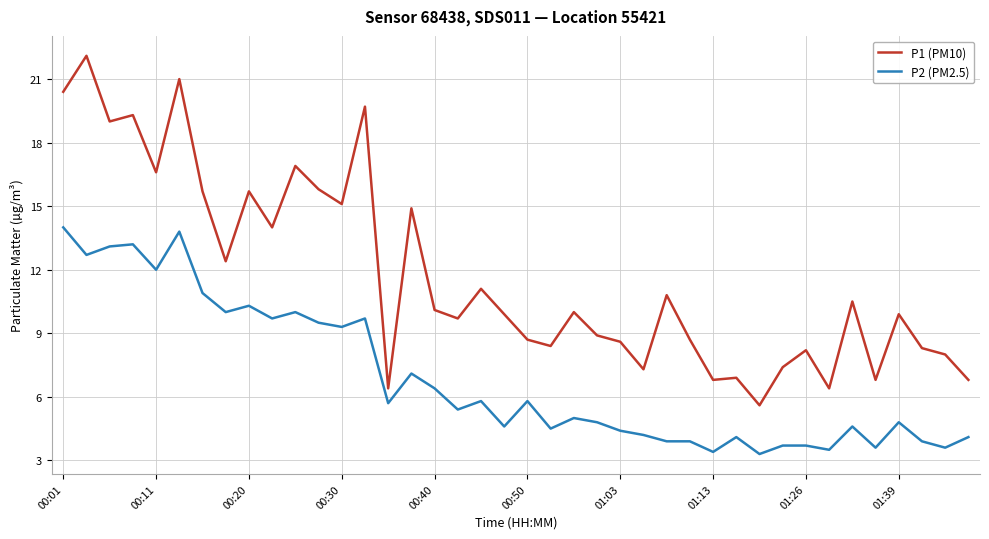

Rank the series by their maximum value, from highest to lowest.

P1 (PM10), P2 (PM2.5)